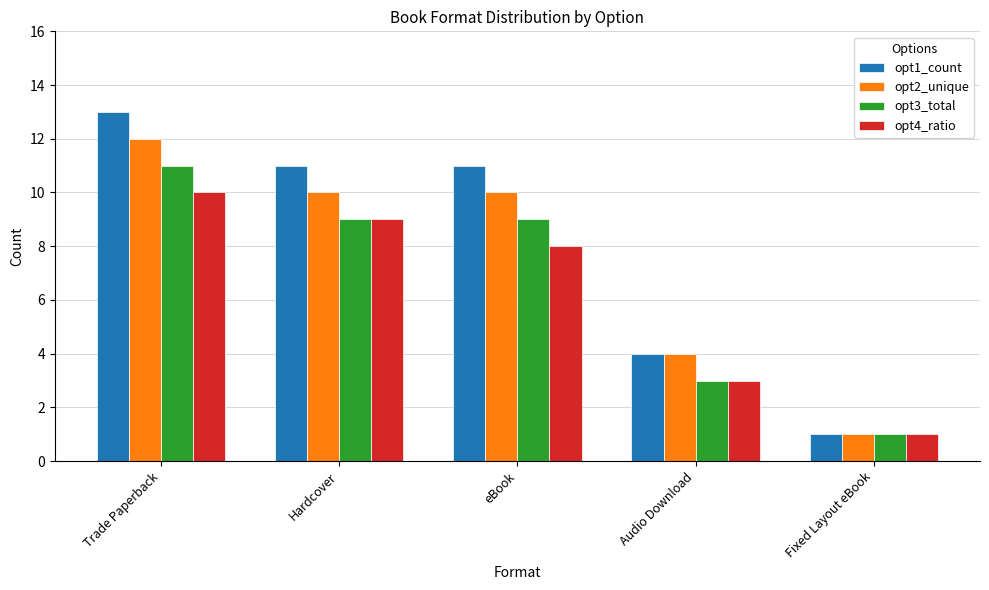

List the series in order of their peak value, highest first.

opt1_count, opt2_unique, opt3_total, opt4_ratio